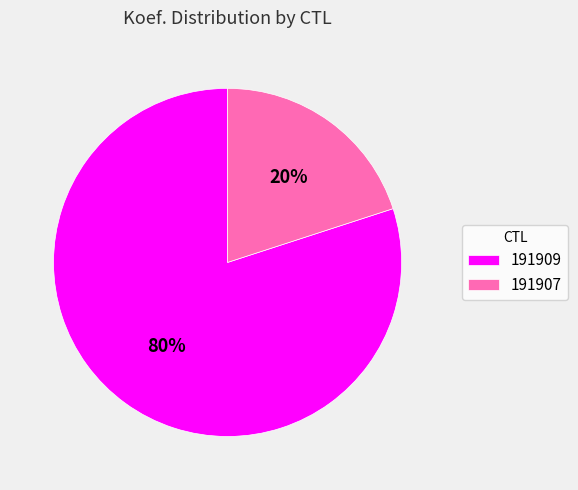

What percentage is the 191909 slice, to the nearest percent?

80%